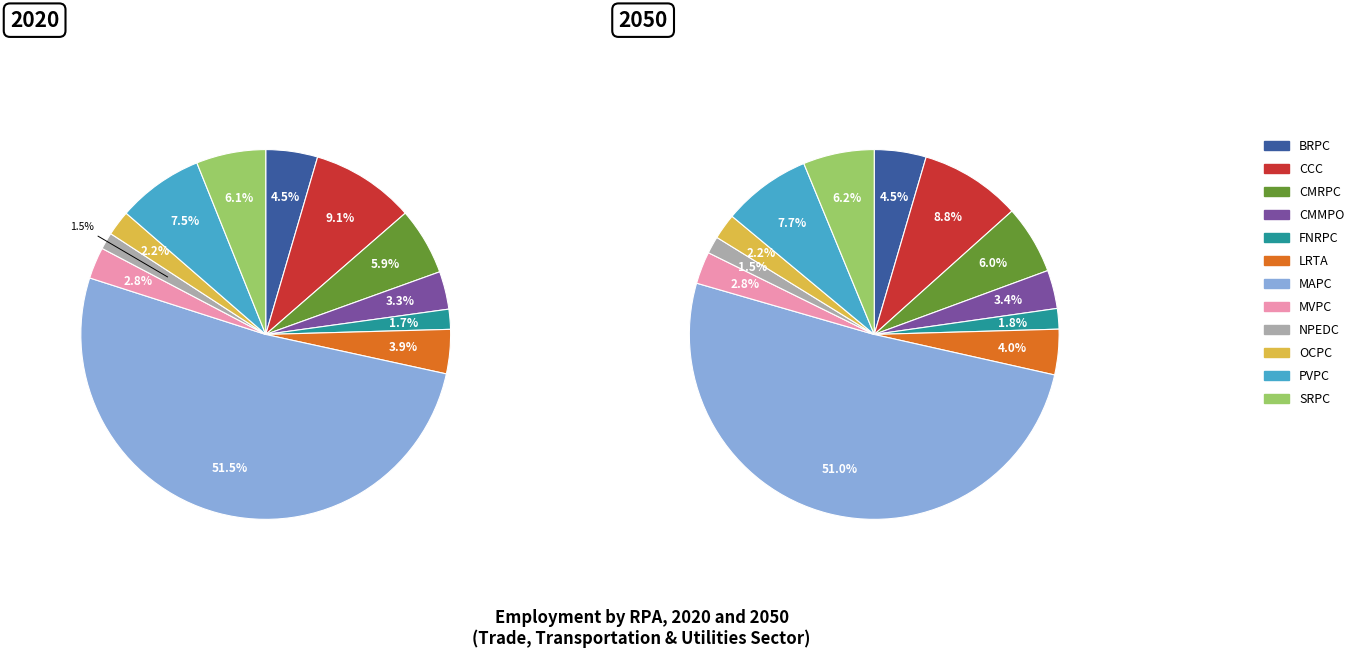

How many segments does this pie chart have?

12